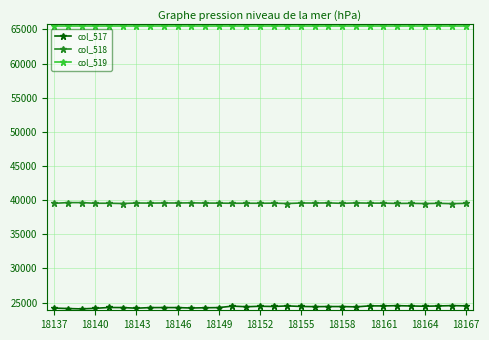

True or false: col_518 and col_519 intersect in this chart.

False